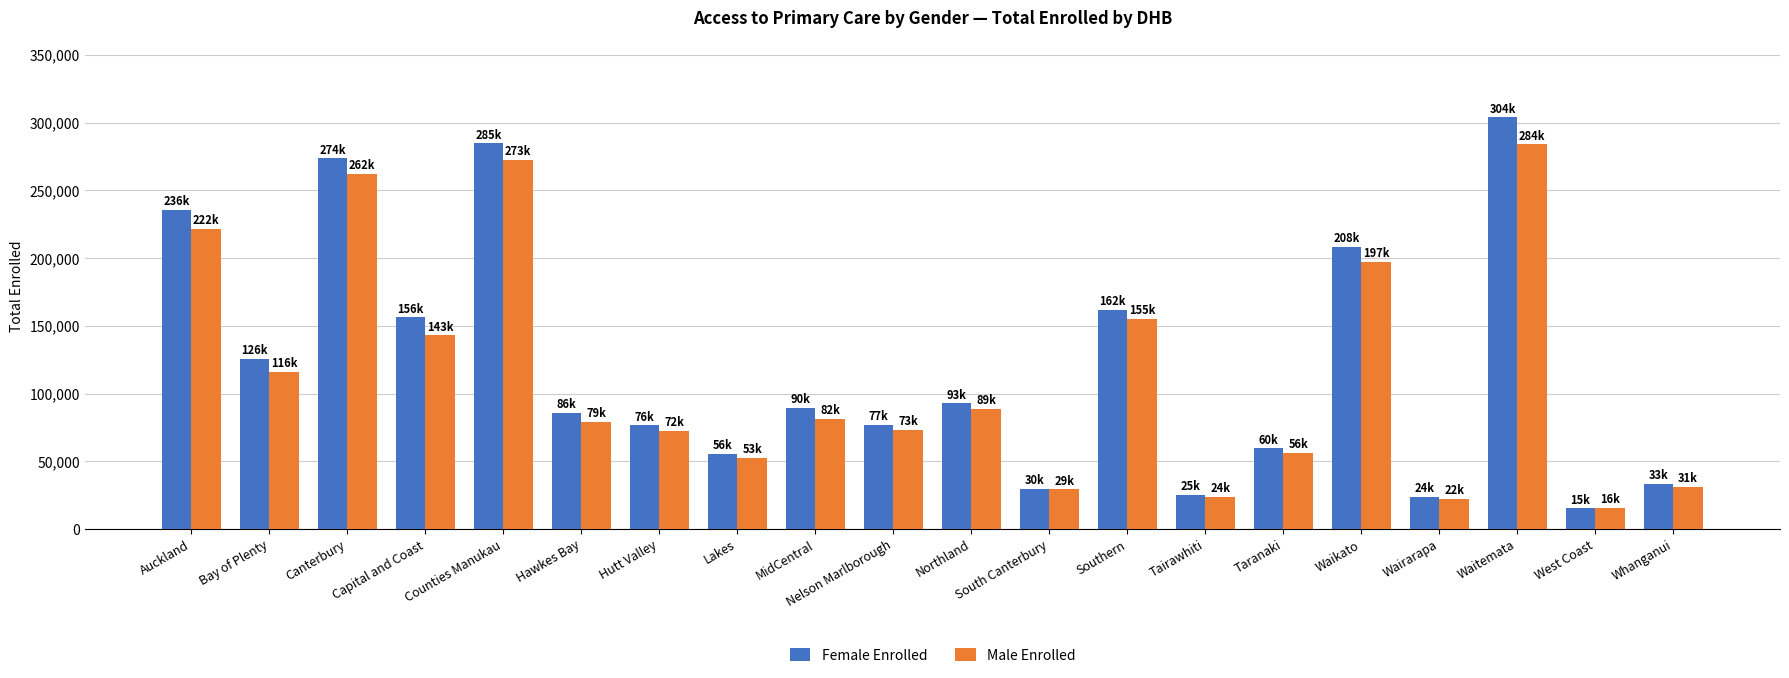

Is it true that Male Enrolled equals 351768 at Canterbury?

False